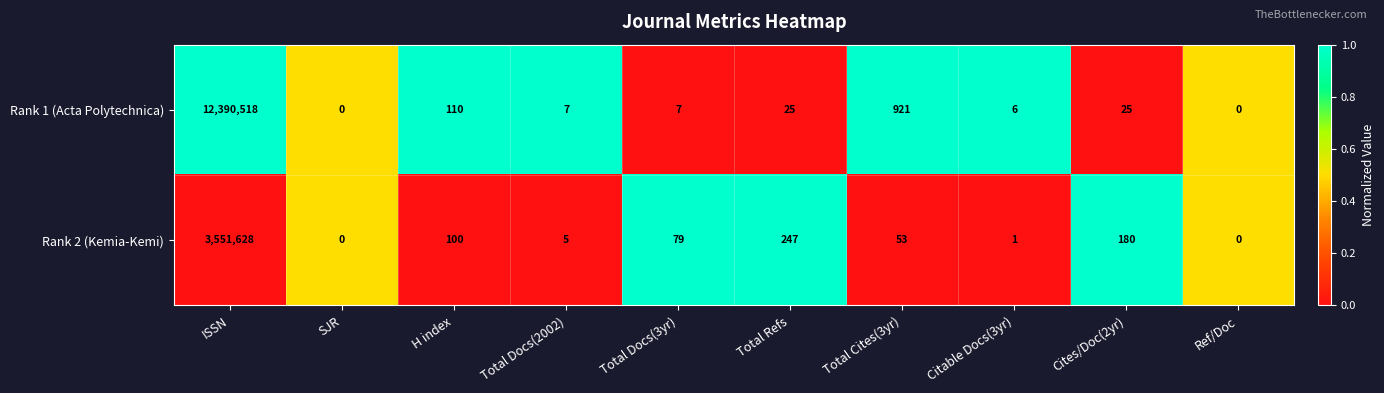

List the series in order of their peak value, highest first.

Rank 1 (Acta Polytechnica), Rank 2 (Kemia-Kemi)